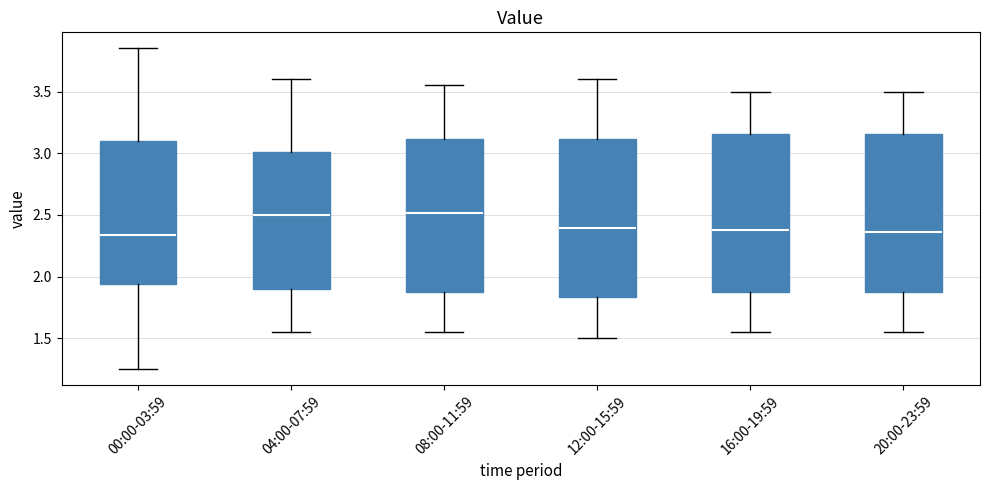

Reading left to right, read every box against the y-axis: the position of its median line, the range the box covers, and the ends of its whiskers. The values are not printed on the chart, so give them approximately, as read against the axis.

00:00-03:59: median 2.35, box 1.95 to 3.10, whiskers 1.25 to 3.85
04:00-07:59: median 2.50, box 1.90 to 3.00, whiskers 1.55 to 3.60
08:00-11:59: median 2.50, box 1.85 to 3.10, whiskers 1.55 to 3.55
12:00-15:59: median 2.40, box 1.85 to 3.10, whiskers 1.50 to 3.60
16:00-19:59: median 2.40, box 1.85 to 3.15, whiskers 1.55 to 3.50
20:00-23:59: median 2.35, box 1.85 to 3.15, whiskers 1.55 to 3.50